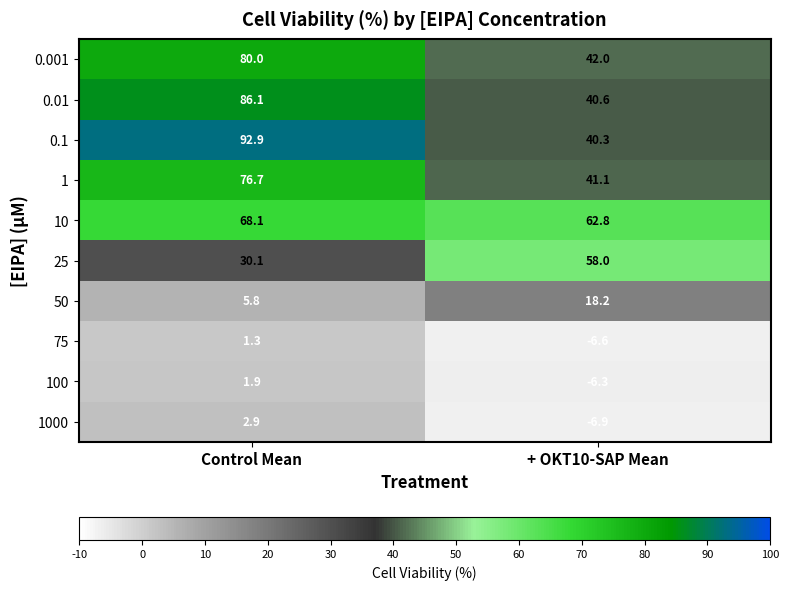

What is the minimum value shown in the chart?

-6.9